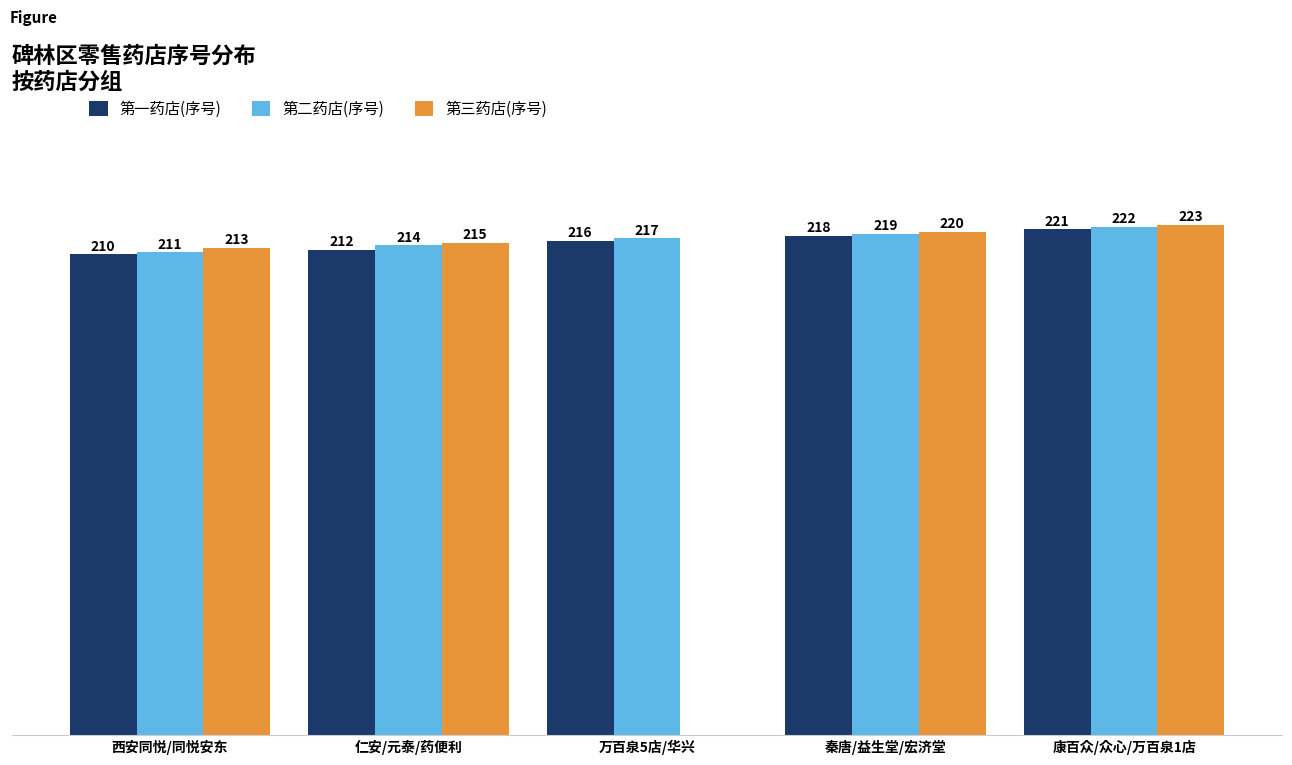

At which label is 第二药店(序号) closest to 216?

万百泉5店/华兴